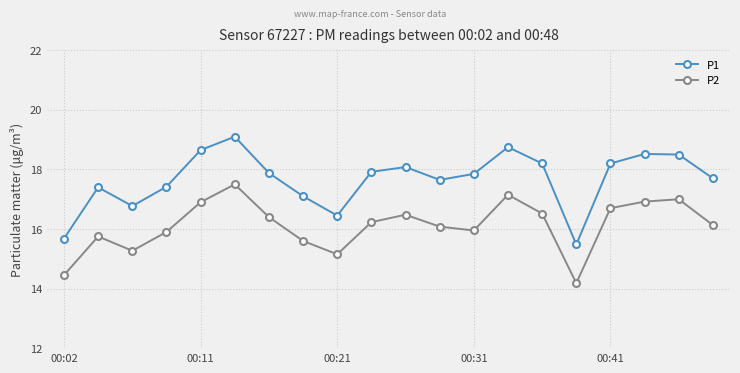

What is the highest value of the P1 series?

19.1